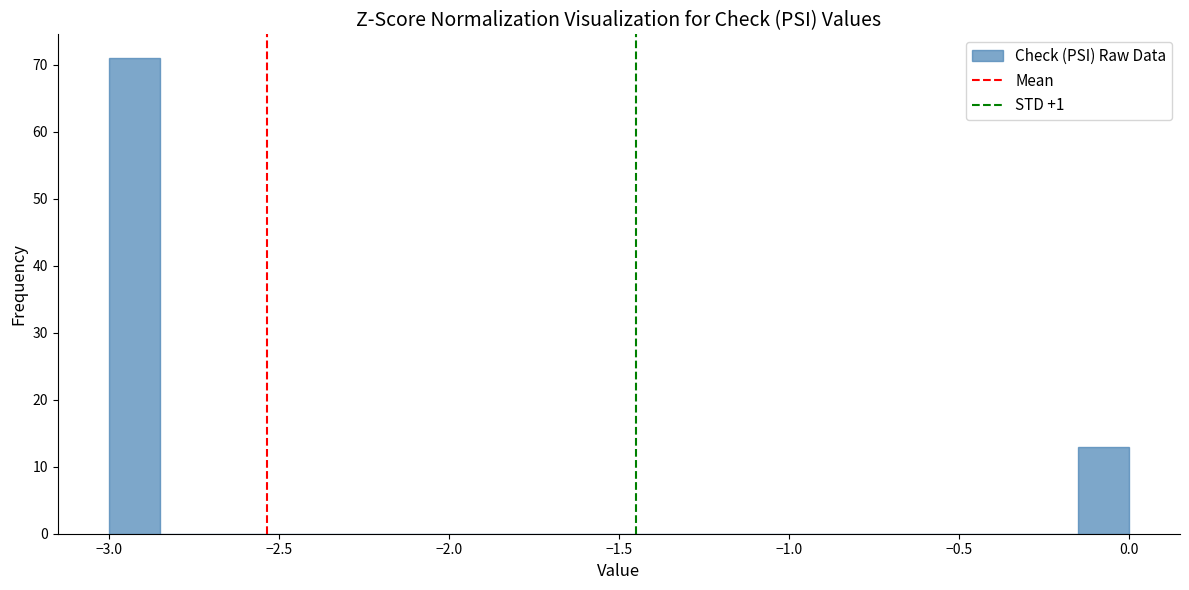

Around what value on the x-axis is the tallest bar? Give the approximate position of its centre, as read against the axis.

-2.90